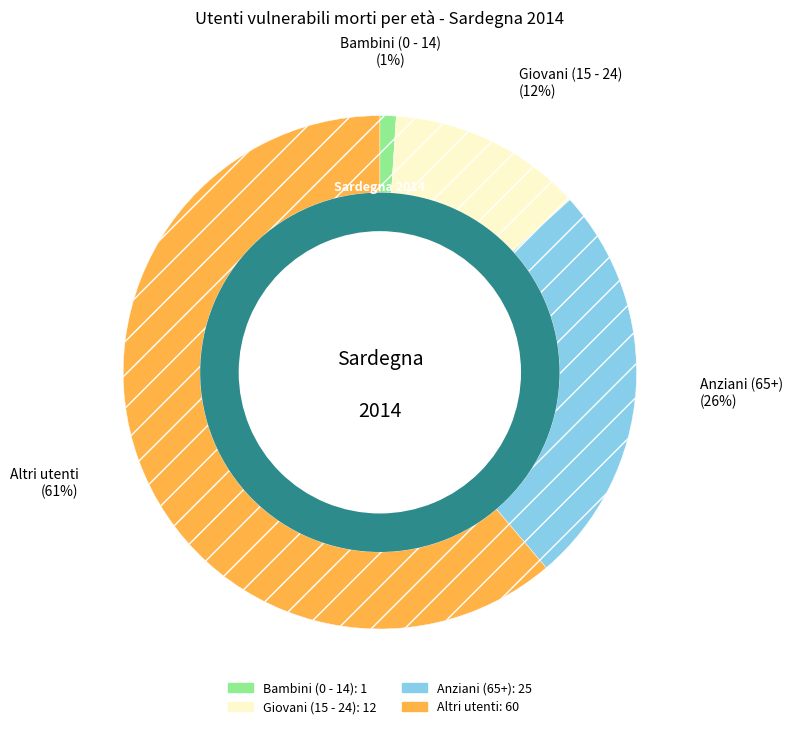

Which slice represents more than half of the pie?

Altri utenti